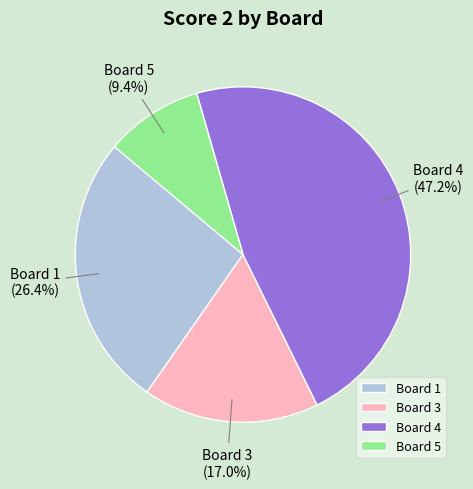

To the nearest percent, what portion does Board 5 represent?

9%